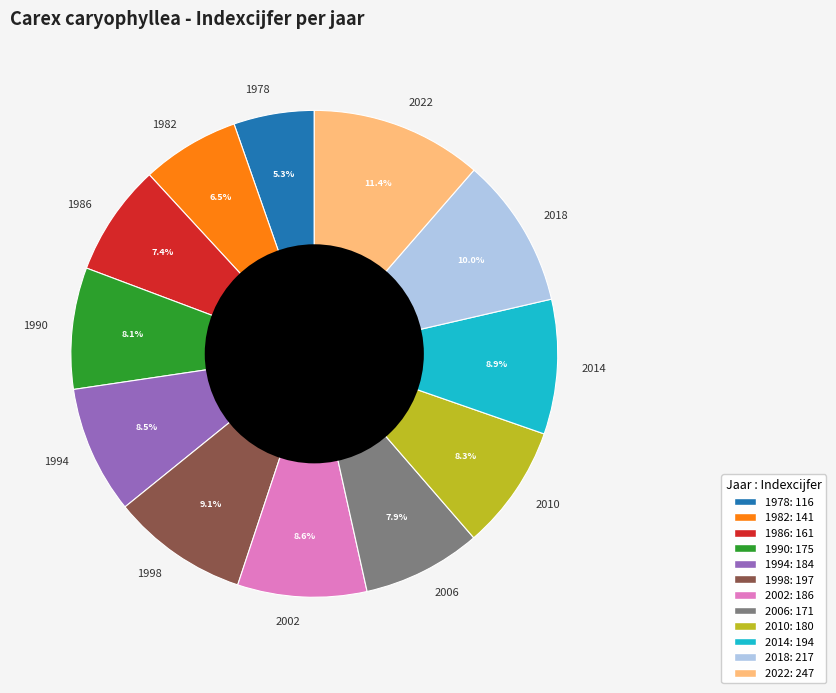

Is there any slice that represents more than half of the pie?

No